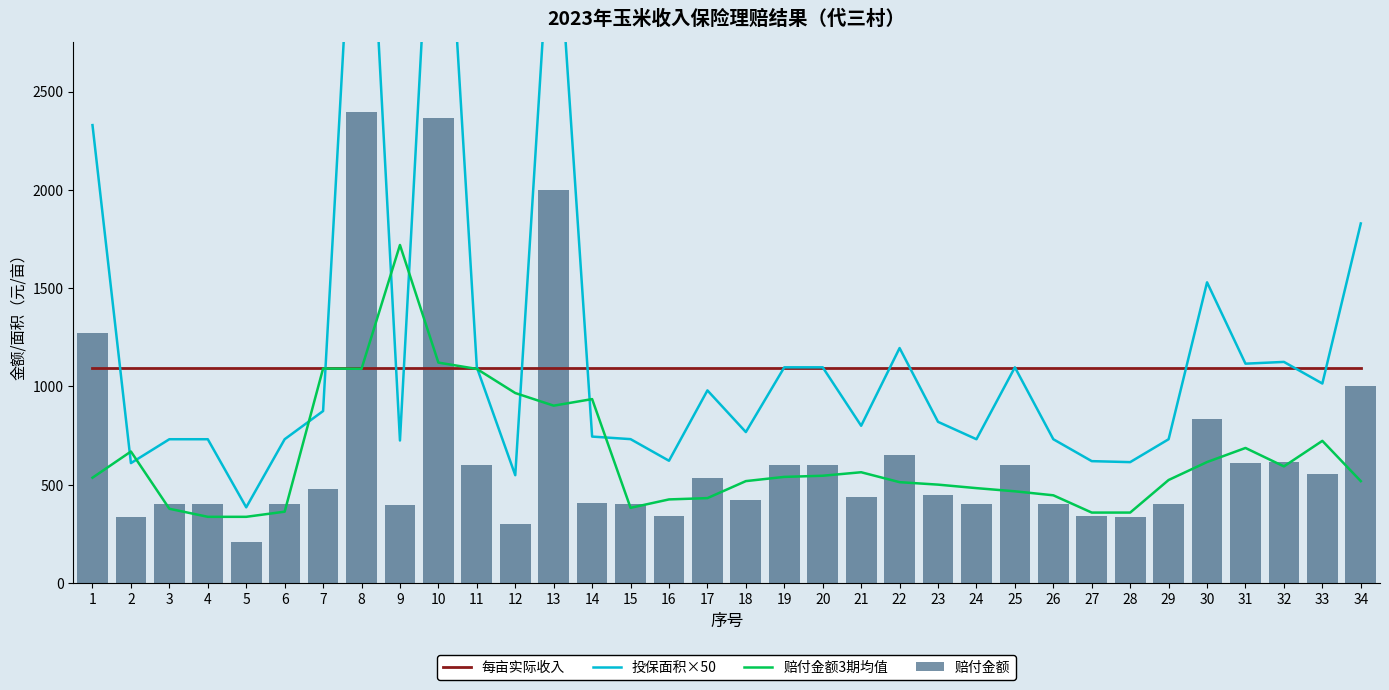

Which has a higher value, 27 or 32?

27